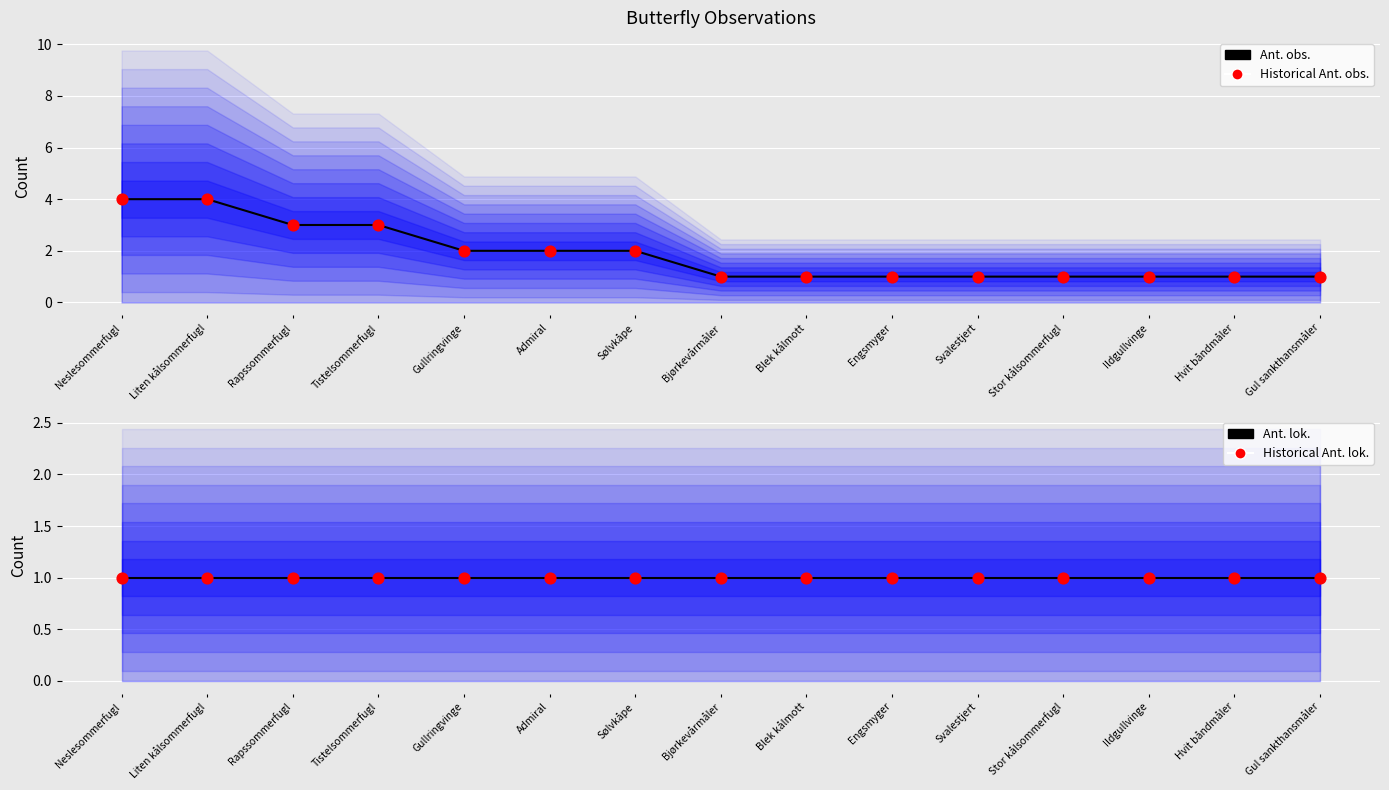

At which category is the sum across all series the highest?

Neslesommerfugl